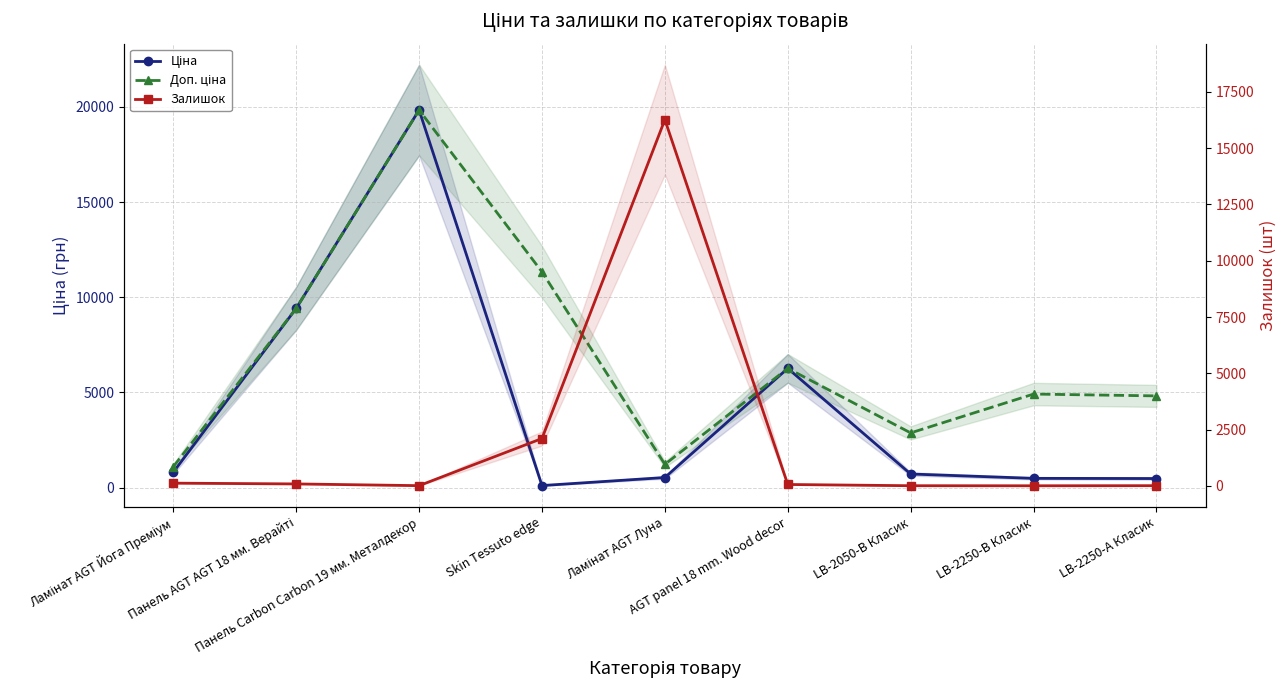

Reading right to left, transcribe all the data shown in this chart.

Ціна: 482.1	491.7	719.6	6266.7	535.4	113.3	19831.1	9416.9	813.0
Доп. ціна: 4821.4	4917.4	2878.5	6266.7	1227.2	11334.0	19831.1	9416.9	1101.8
Залишок: 13.0	8.0	11.0	66.0	16263.0	2107.0	14.0	91.0	125.0